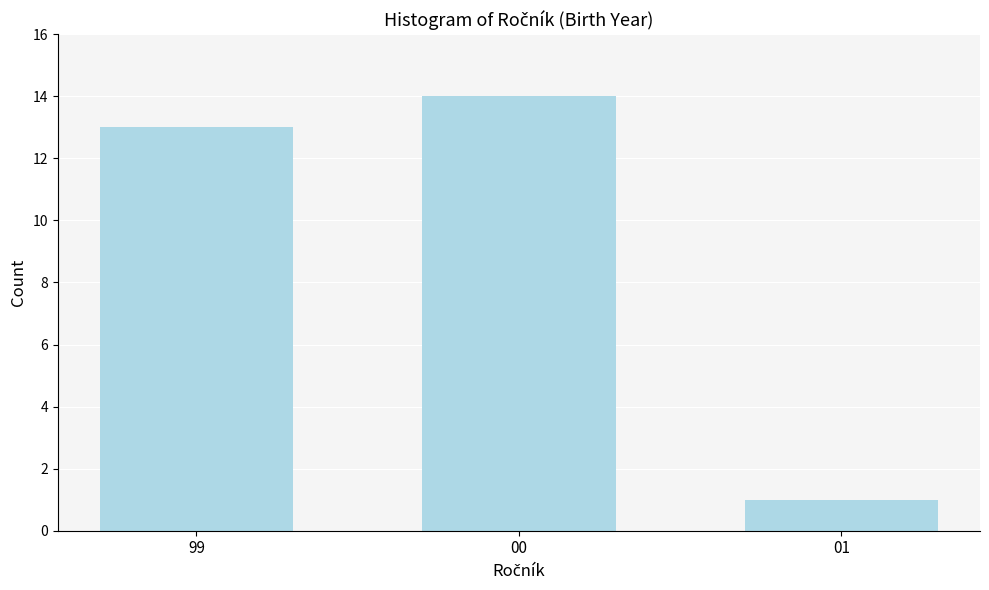

Reading right to left, list all the values displayed in this chart.

1	14	13